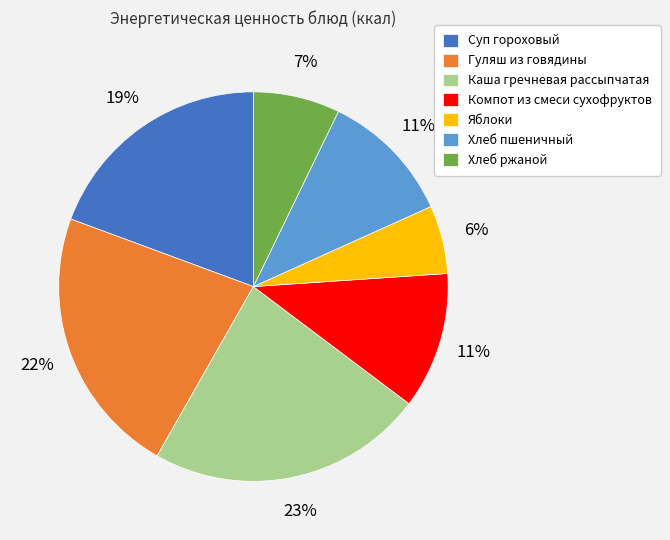

Do Компот из смеси сухофруктов and Каша гречневая рассыпчатая together represent more than half of the pie?

No